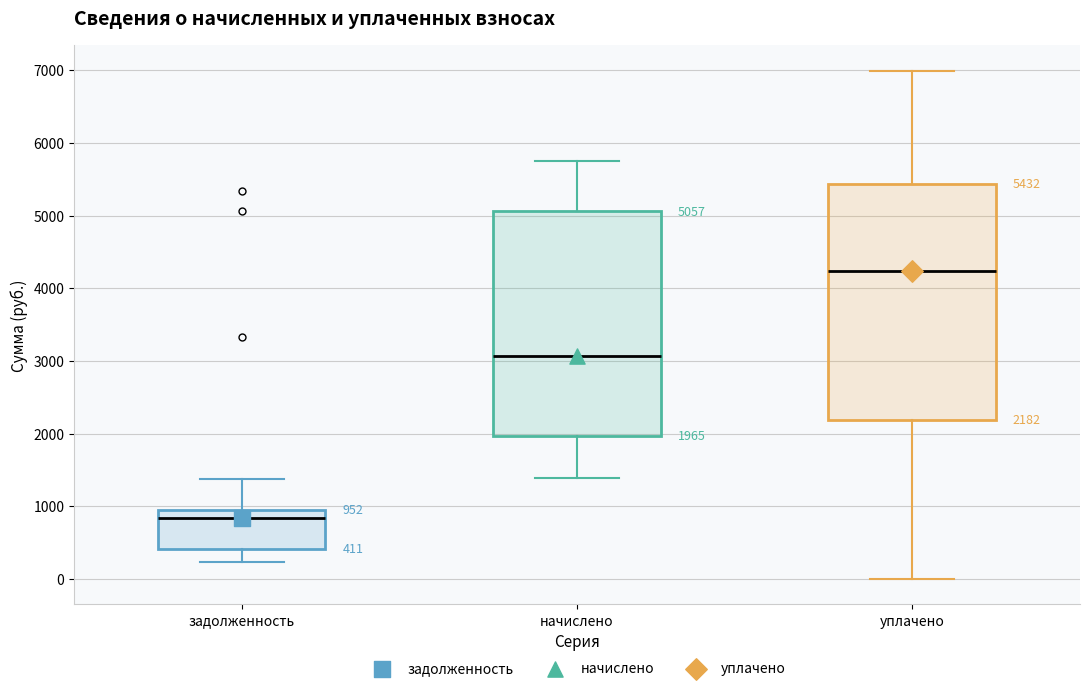

Comparing the boxes themselves (not the whiskers), which one is the tallest?

уплачено